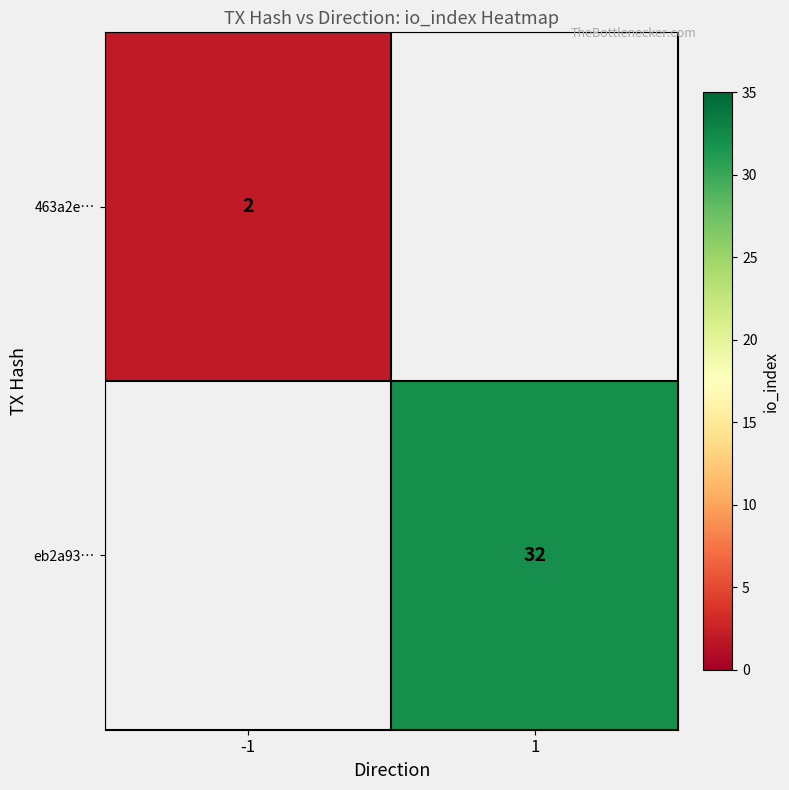

Which has a higher value, -1 or 1?

1